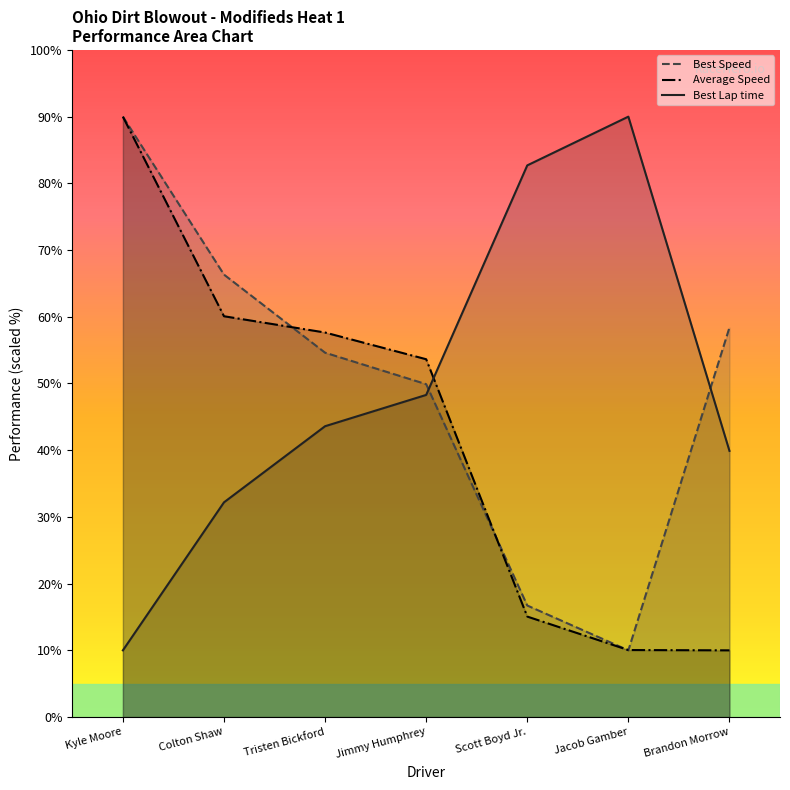

Does the chart display data point markers on the line(s)?

No